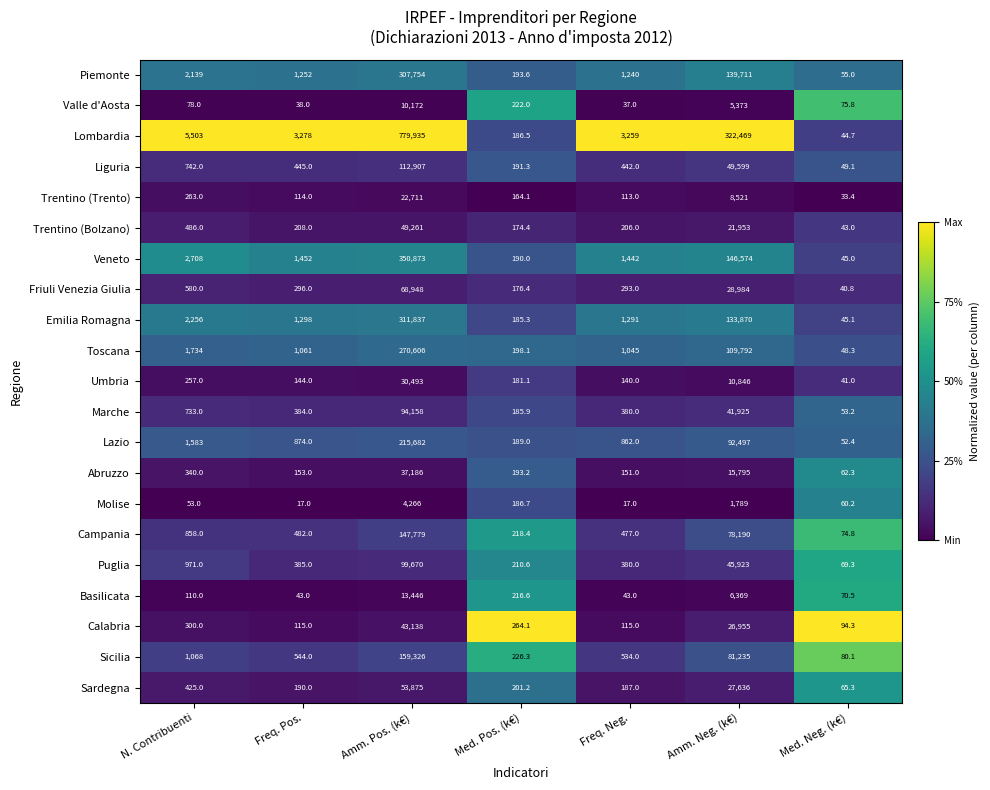

Where is Umbria nearest to the value 15267?

Amm. Neg. (k€)